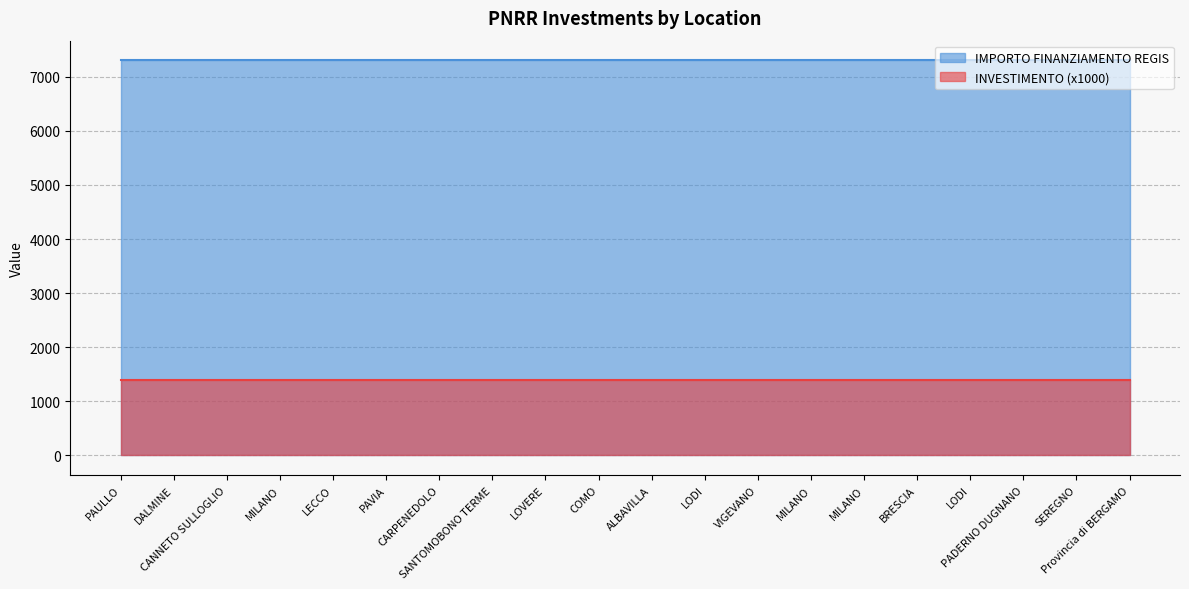

True or false: INVESTIMENTO and IMPORTO FINANZIAMENTO REGIS intersect in this chart.

False